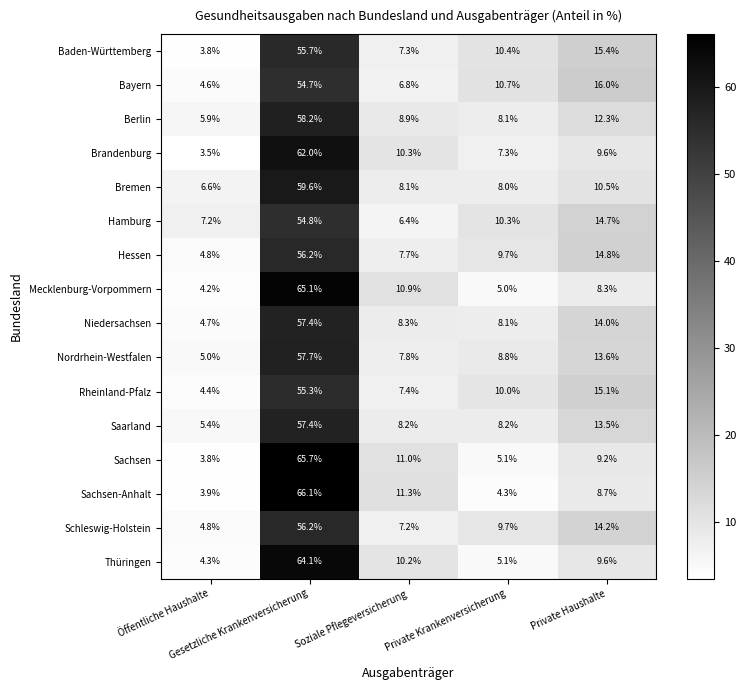

What is the difference between the highest and lowest values at Private Krankenversicherung?

6.4